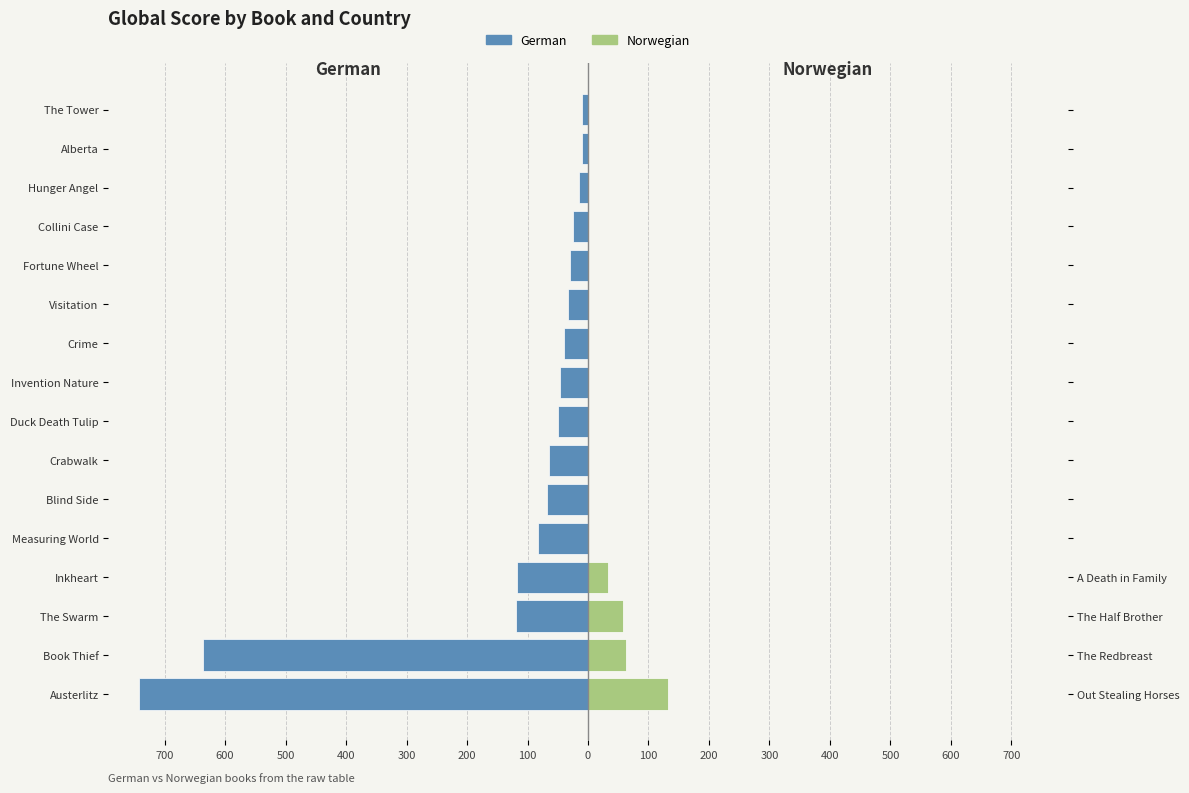

How many data points in German are less than -46?

8